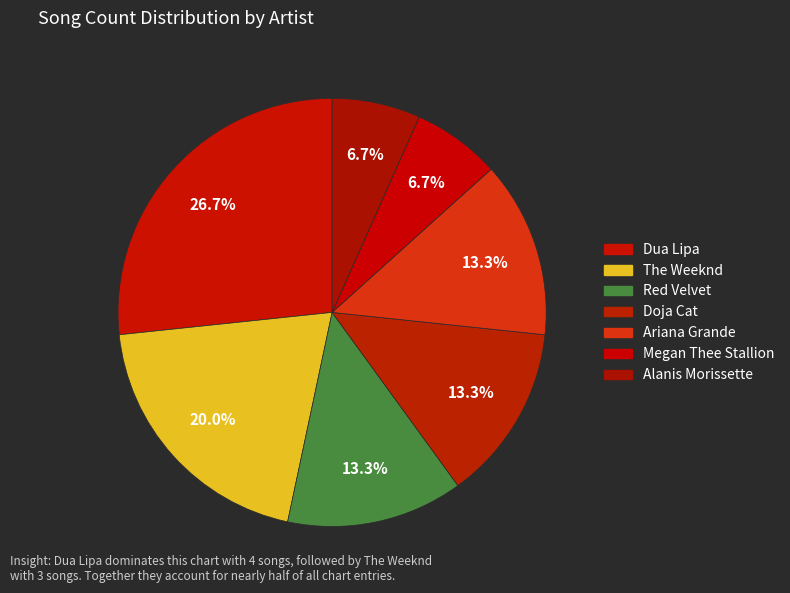

How many slices are in this pie chart?

7